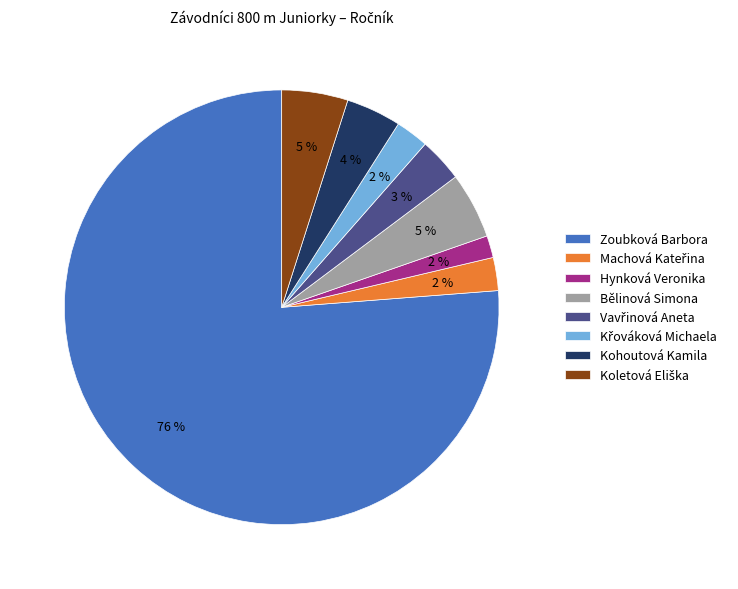

The Bělinová Simona slice represents 5% of the pie. True or false?

True